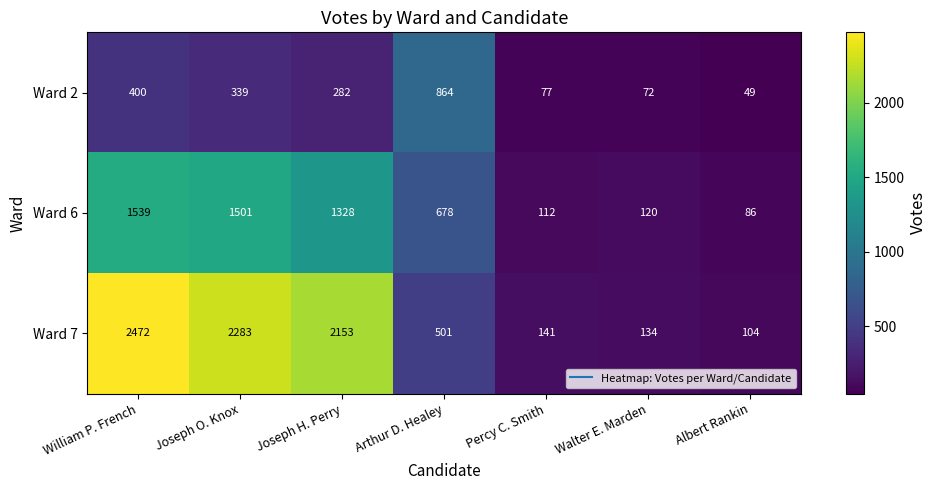

How many values in the Ward 6 series are below 678?

3